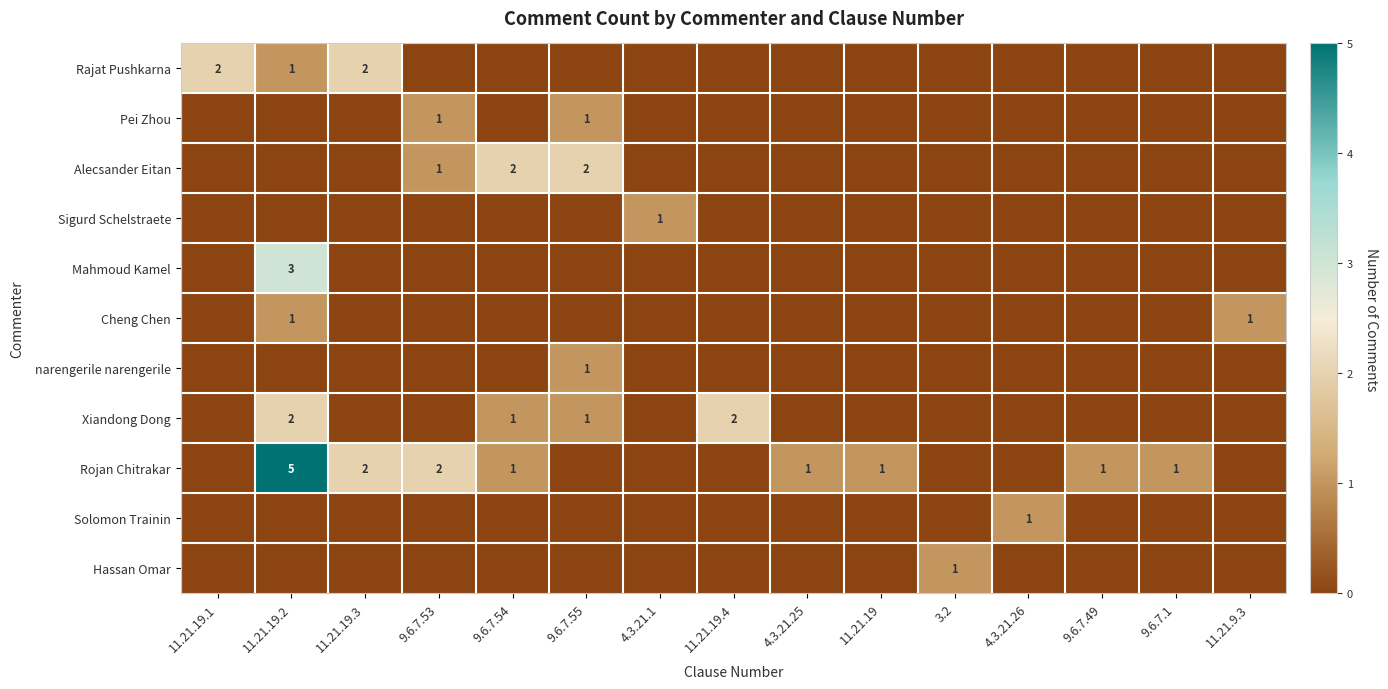

Which label corresponds to the largest value in the chart?

11.21.19.2